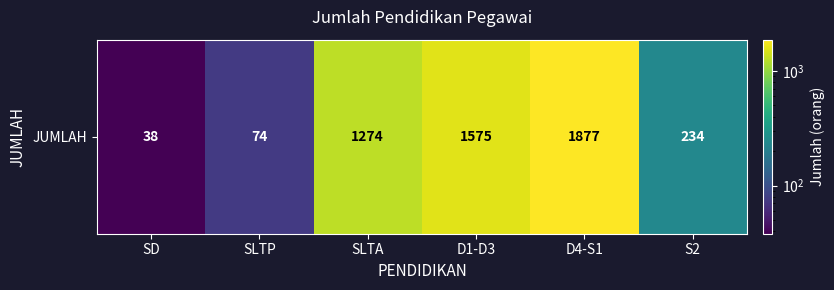

What is the difference between the second highest and minimum values?

1537